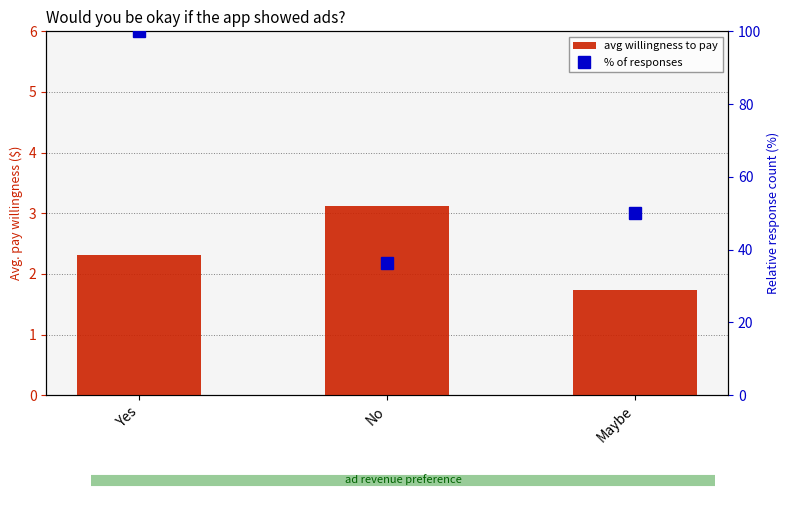

What is the average value of the avg willingness to pay series?

2.4